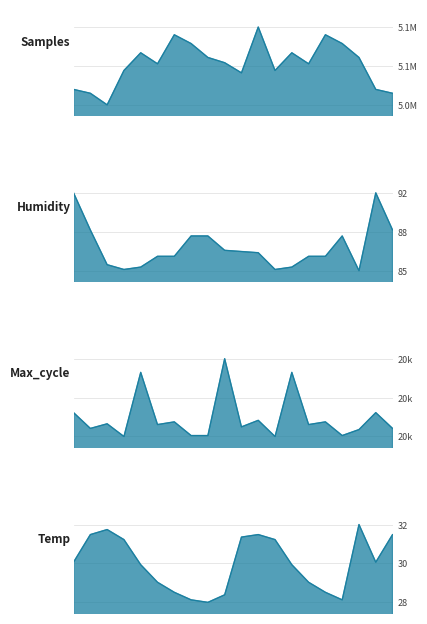

The Max_cycle series shows 27165.8 at 07:14. True or false?

False